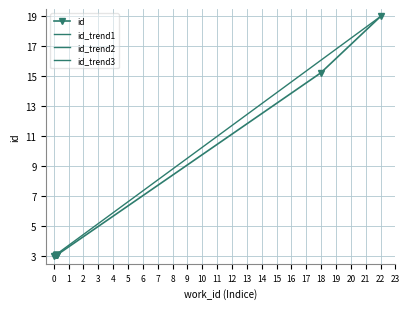

Does the chart have visible grid lines?

Yes